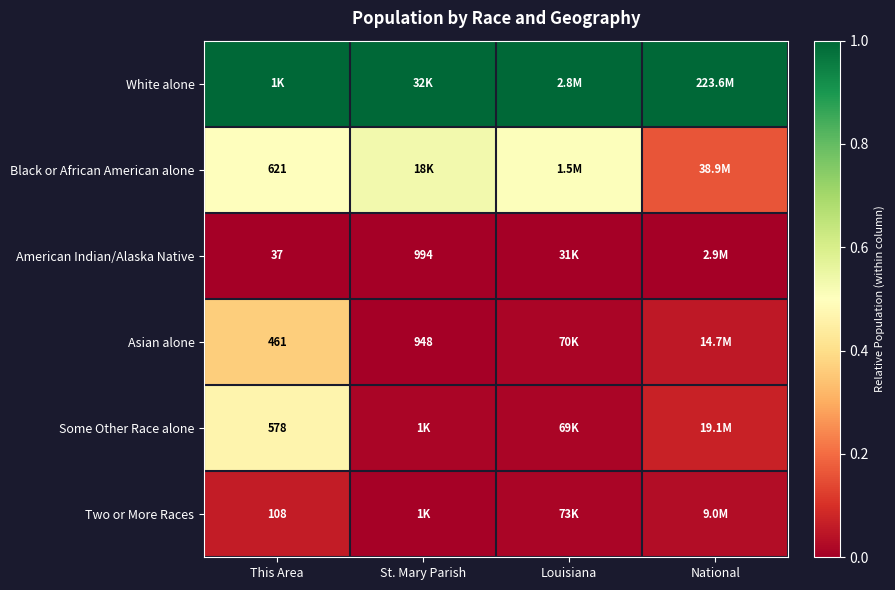

Which category has the highest value in the Black or African American alone series?

St. Mary Parish